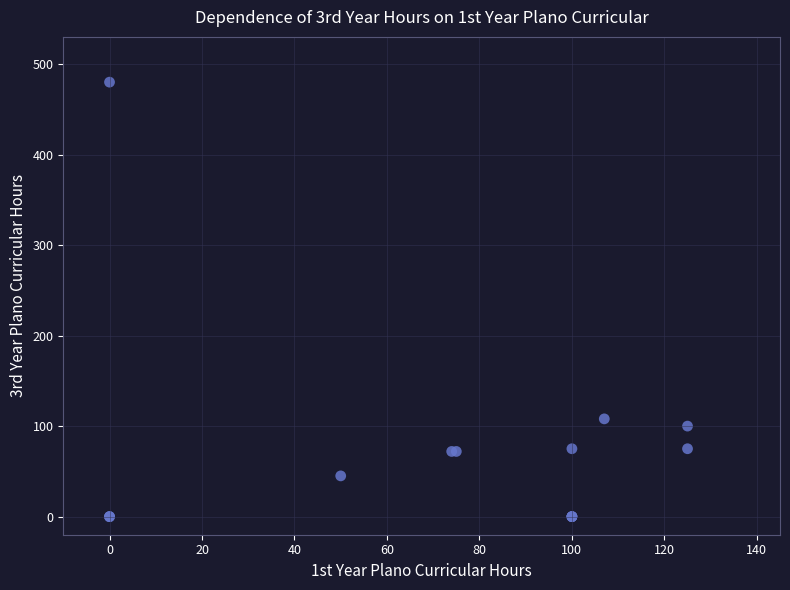

What Y value in the scatter plot is closest to 240?

108